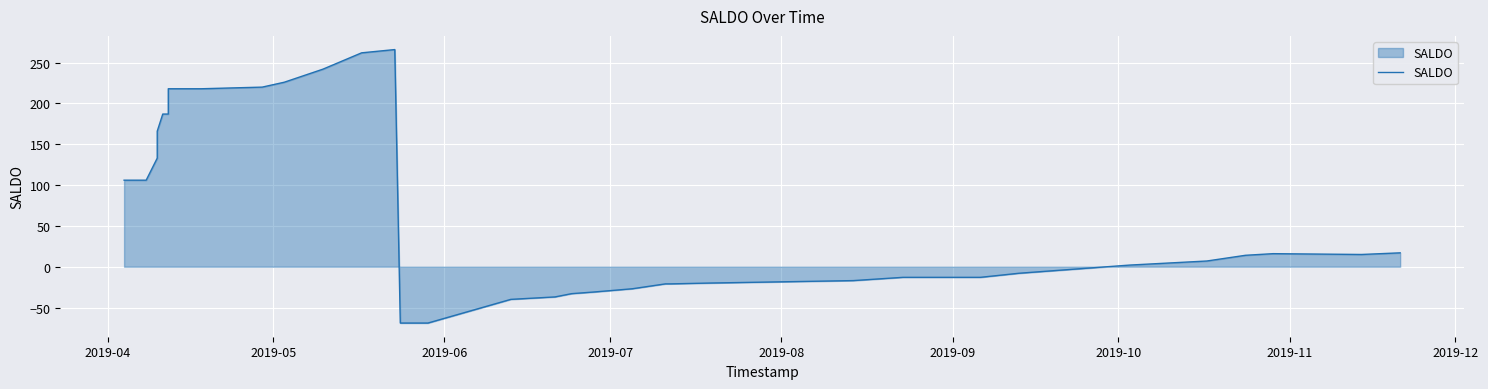

What is the maximum value shown in the chart?

266